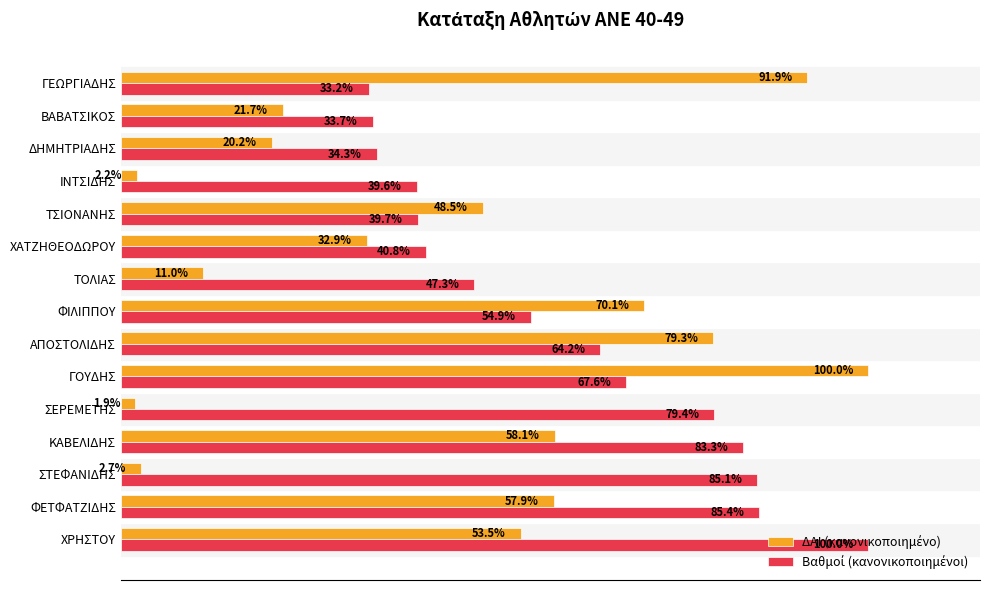

At which category is the sum across all series the highest?

ΓΟΥΔΗΣ